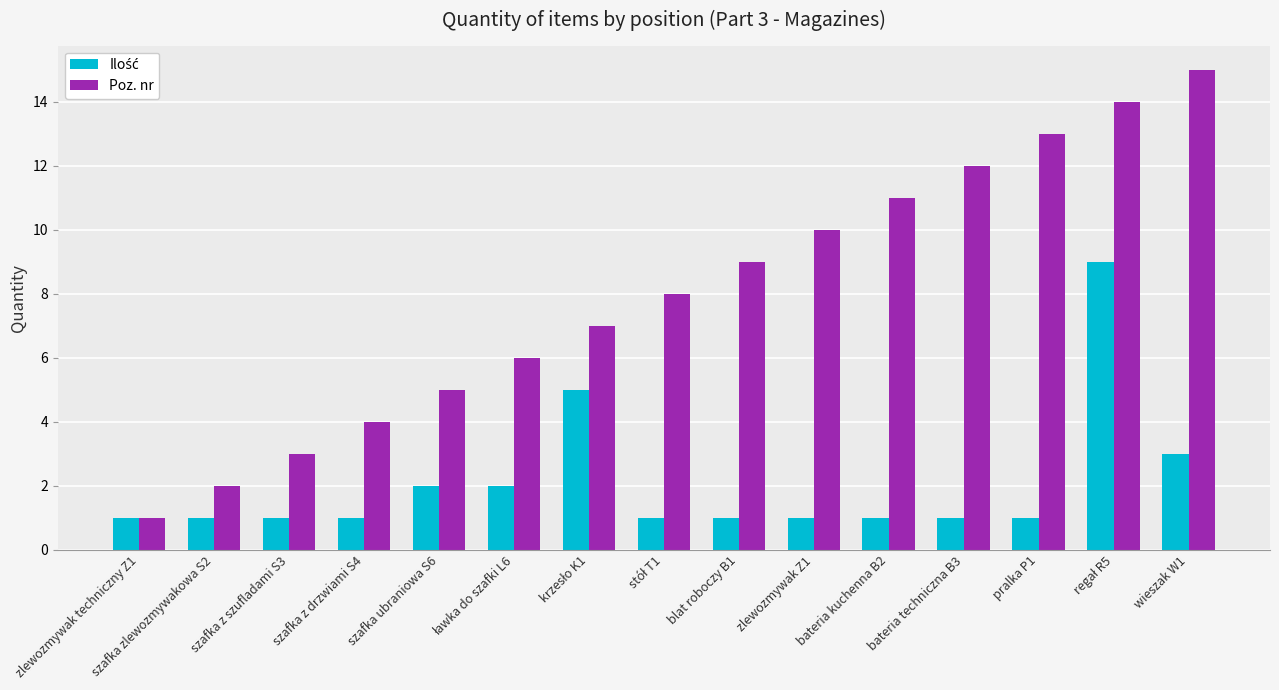

Which series has the widest spread of values?

Poz. nr